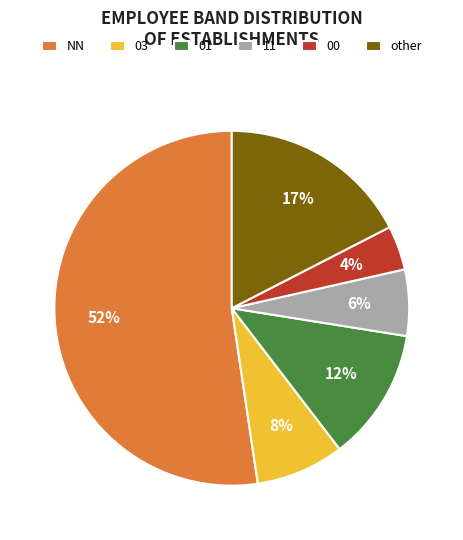

Which has a higher value, 11 or other?

other